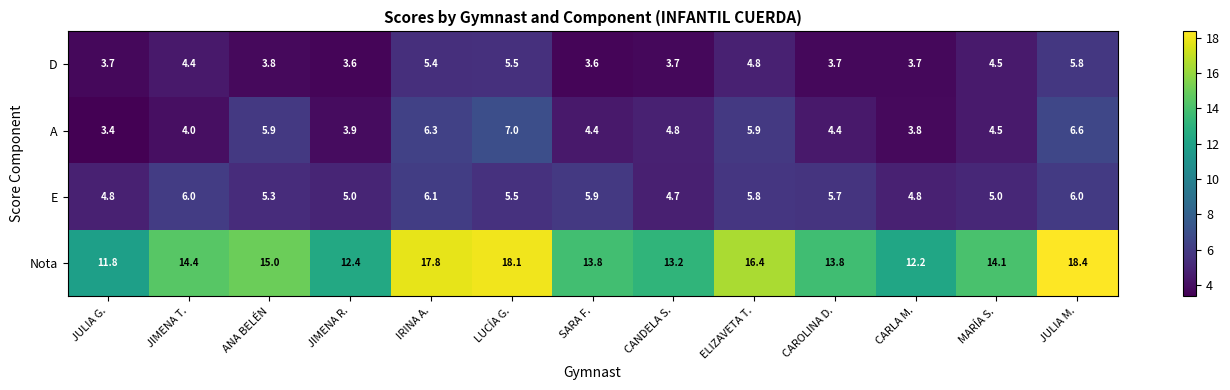

What is the difference between the highest and lowest values at JIMENA T.?

10.4